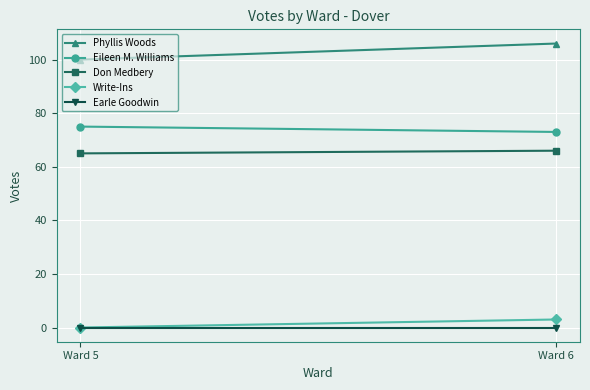

How many lines are shown in the chart?

5